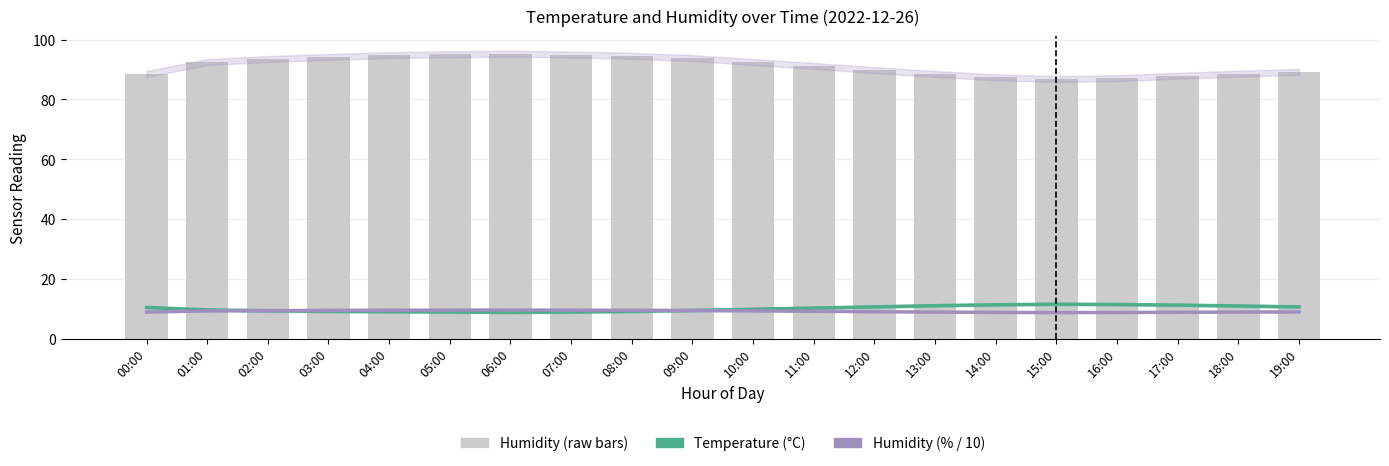

What is the total value across all series at 19:00?

108.7